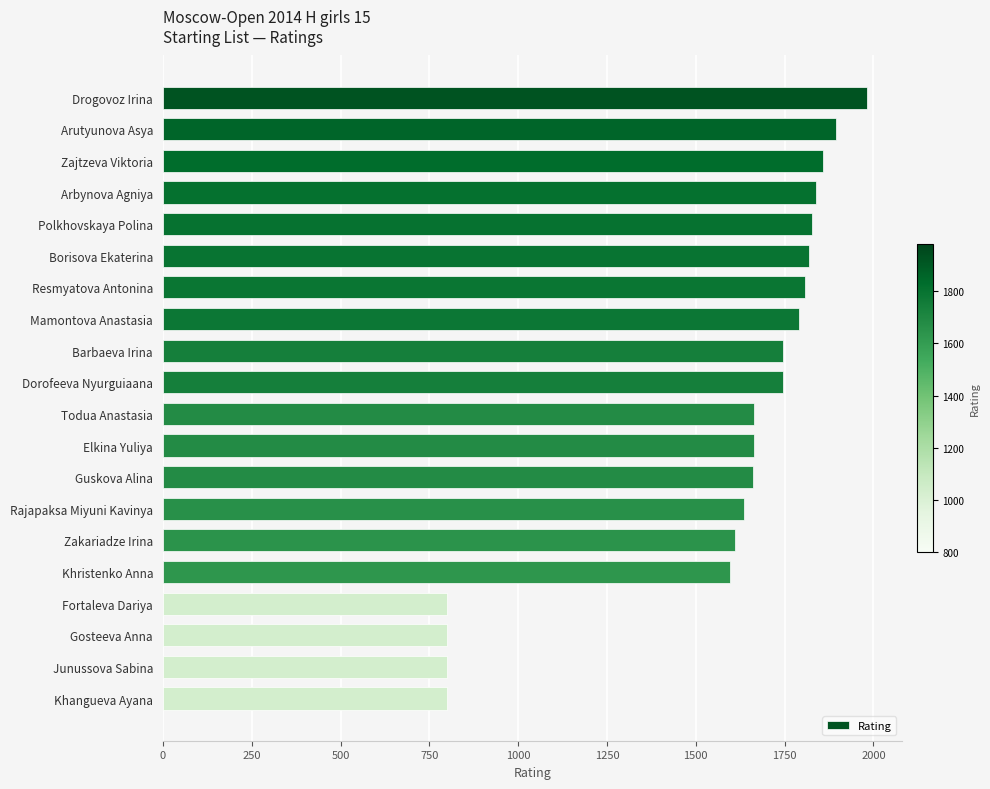

What is the ratio of the value at Dorofeeva Nyurguiaana to the value at Drogovoz Irina?

0.9